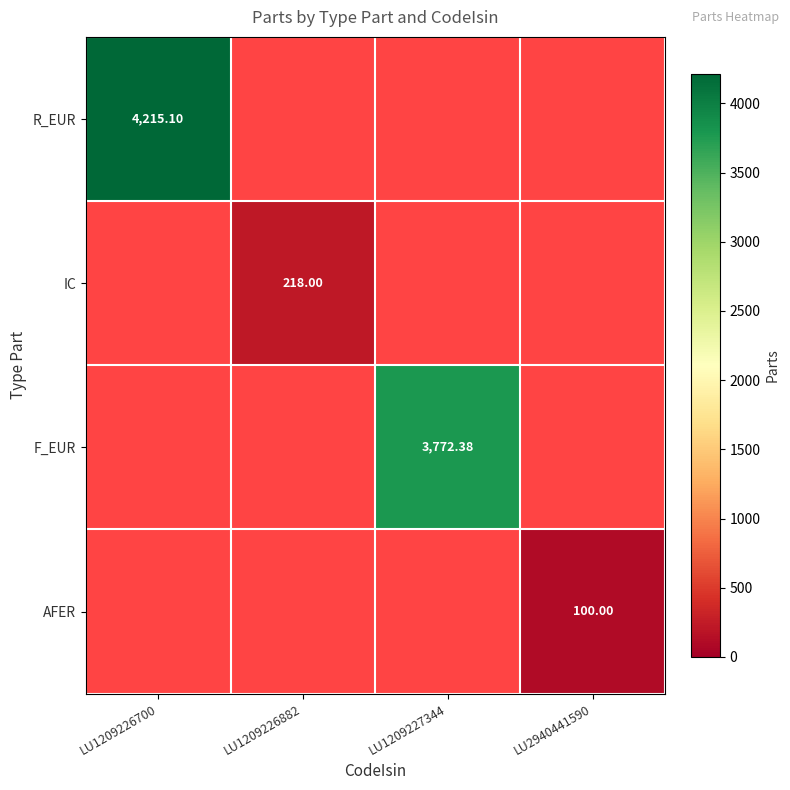

How many data points does each series have?

4